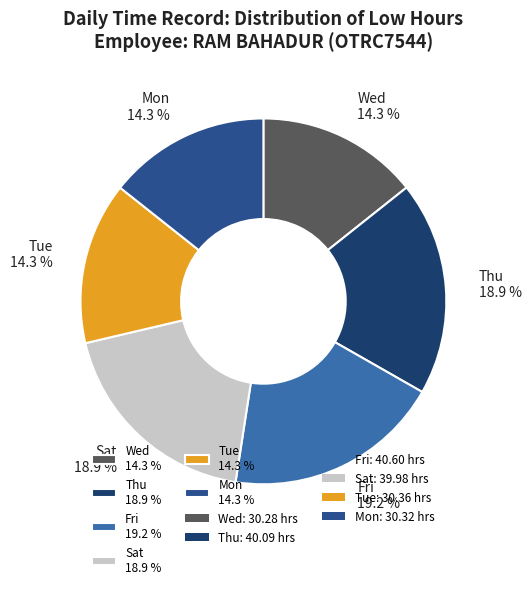

Count the number of slices in the pie.

6